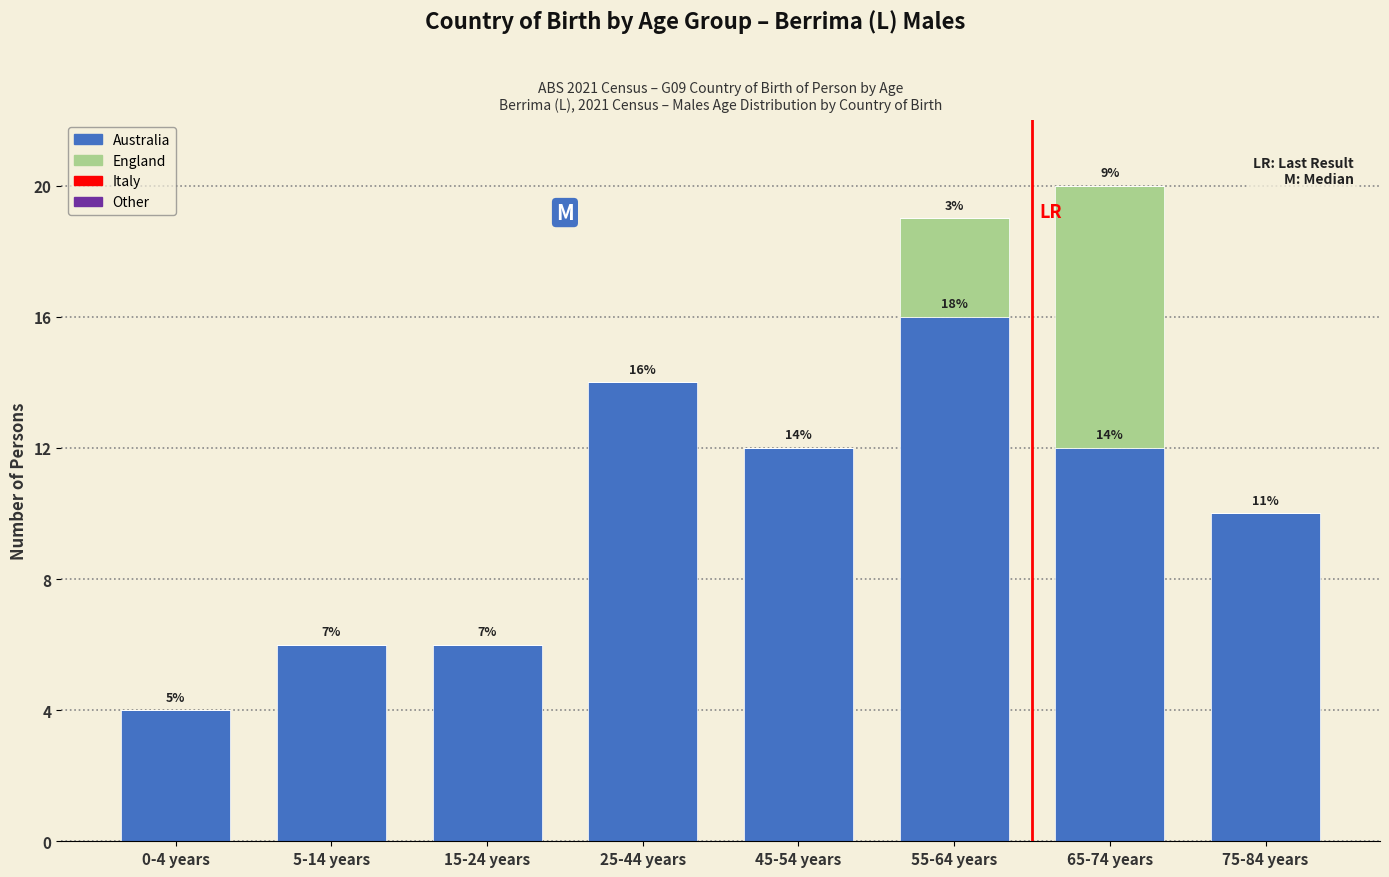

Are the bars horizontal?

No